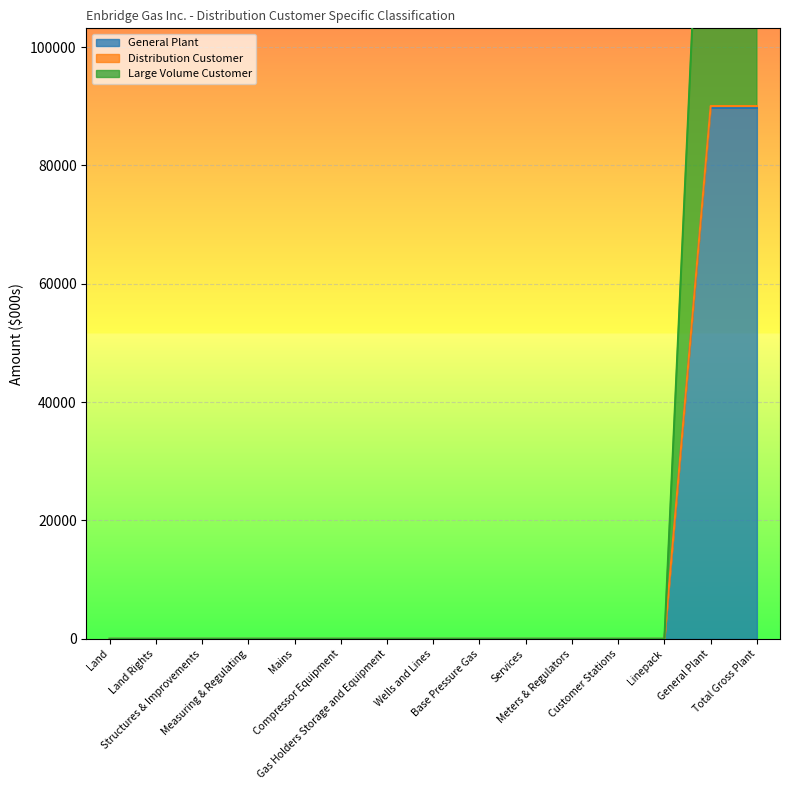

The Large Volume Customer series shows 0.0 at Services. True or false?

True